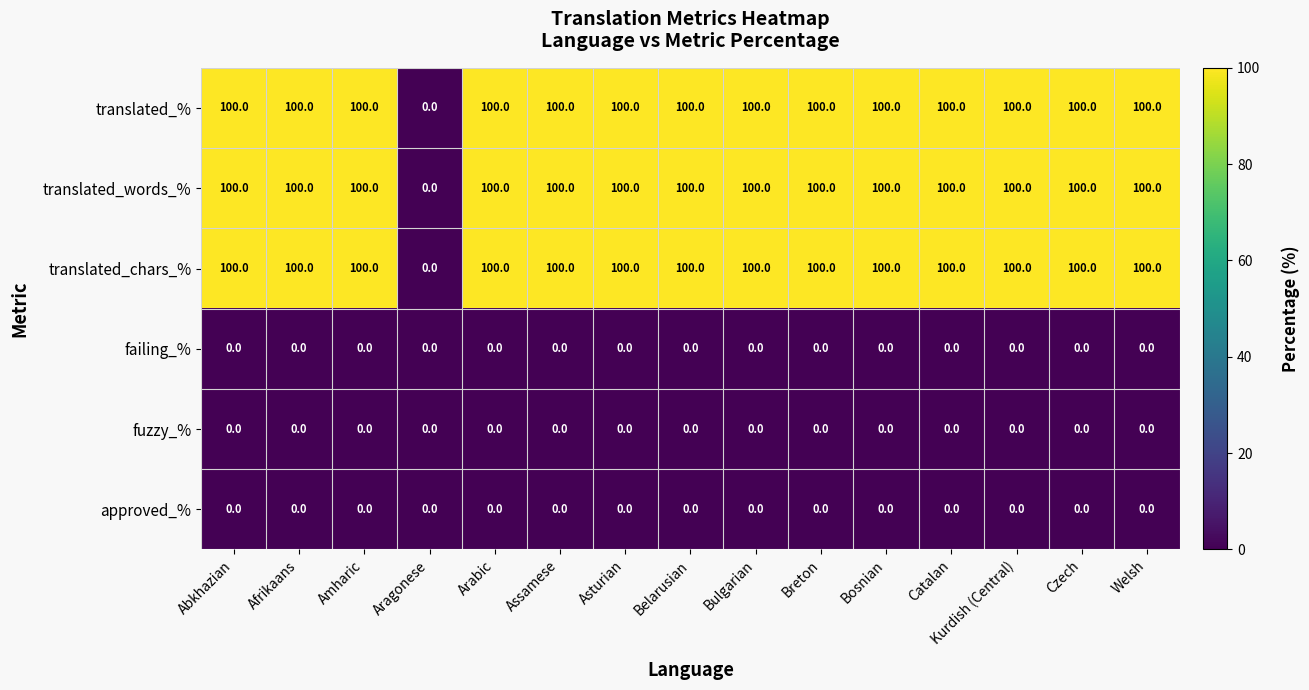

The value of failing_% at Aragonese is 0. True or false?

True